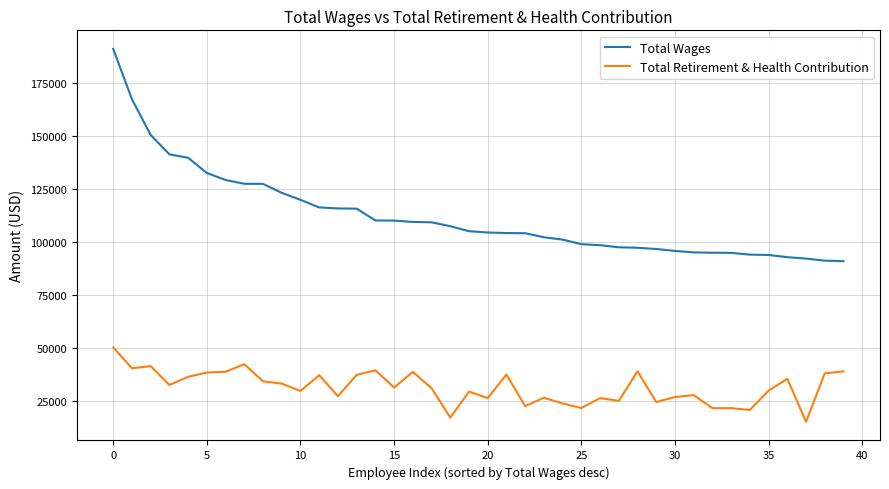

Which series has the largest total across all categories?

Total Wages